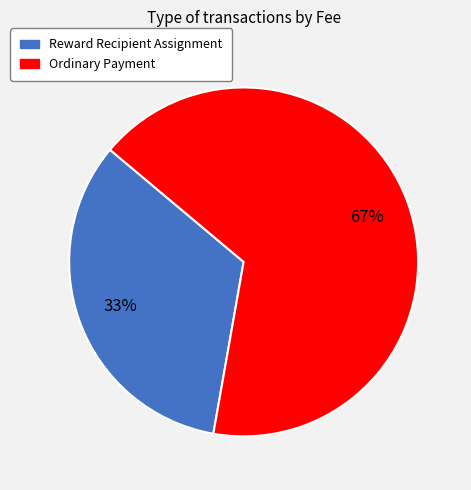

How many segments does this pie chart have?

2